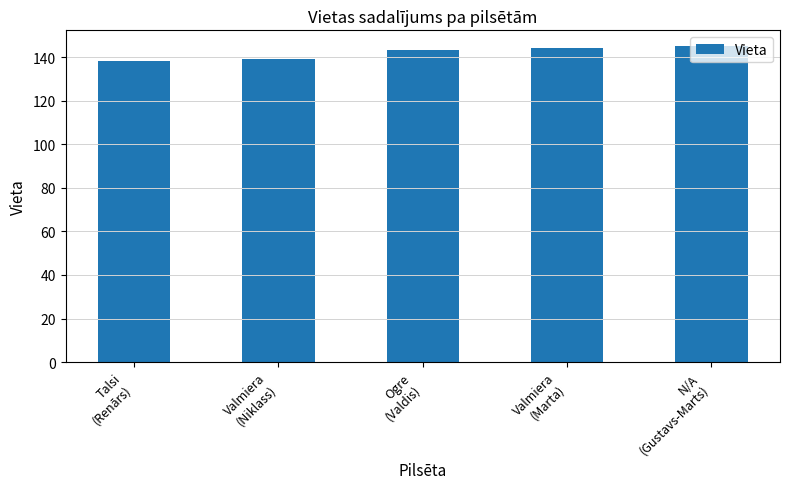

How many values are between 139 and 144?

3